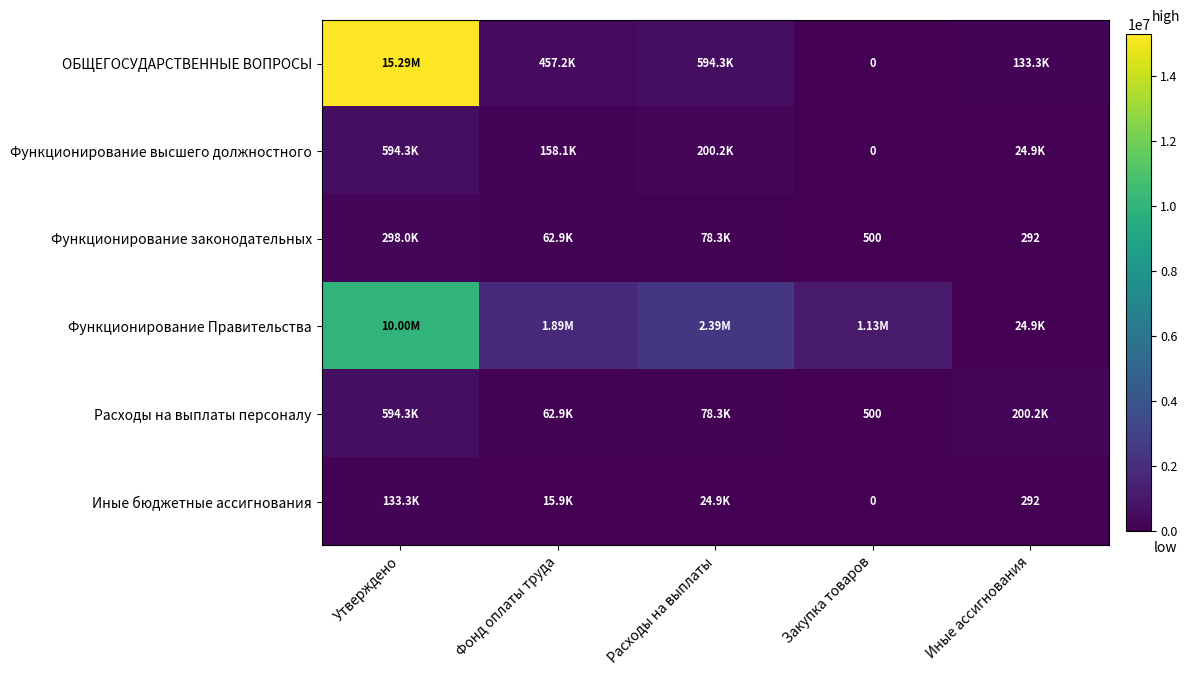

At which category is the sum across all series the highest?

Утверждено